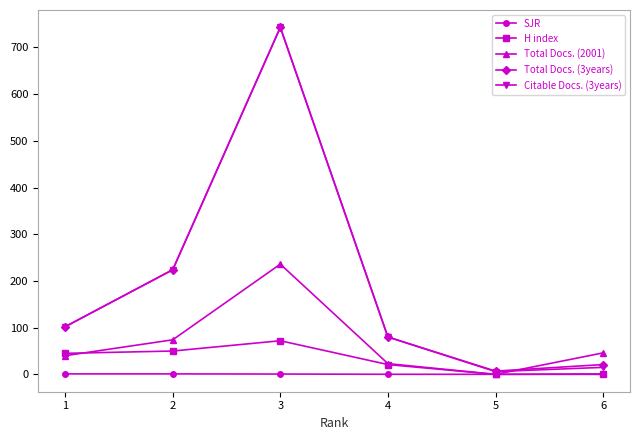

Is the value of SJR at 6 greater than the value of Total Docs. (3years) at 4?

No